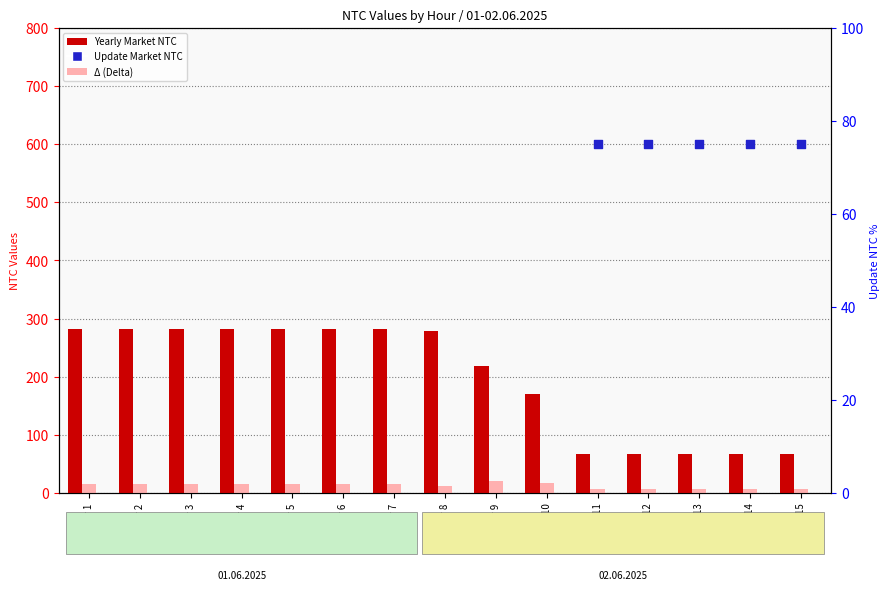

Which series has the largest total across all categories?

Yearly Market NTC